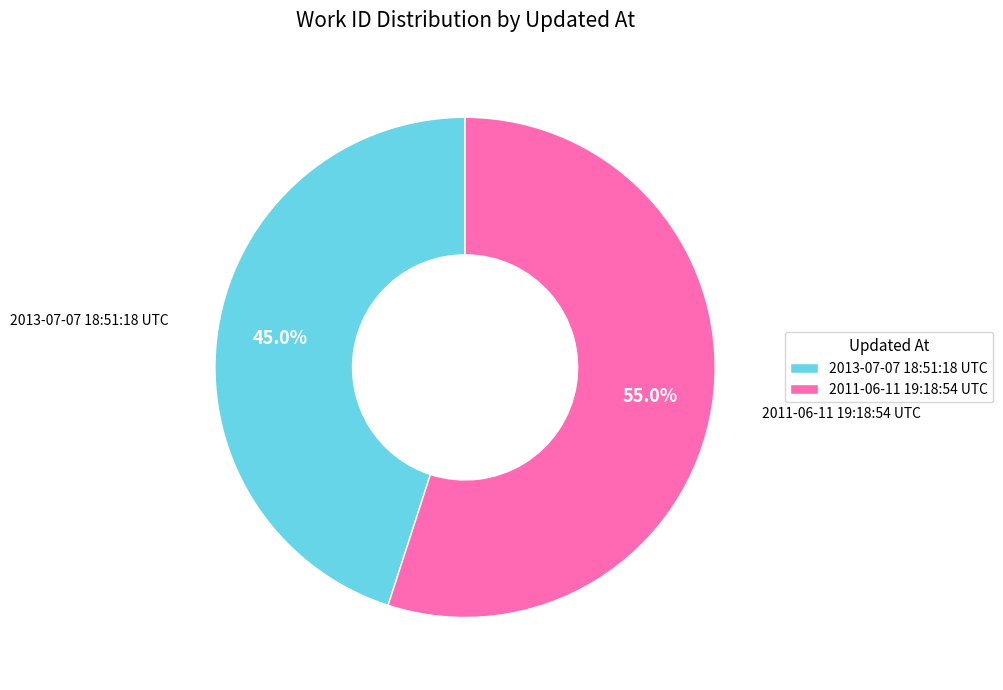

Combined, what portion of the pie is 2011-06-11 19:18:54 UTC and 2013-07-07 18:51:18 UTC?

100.0%